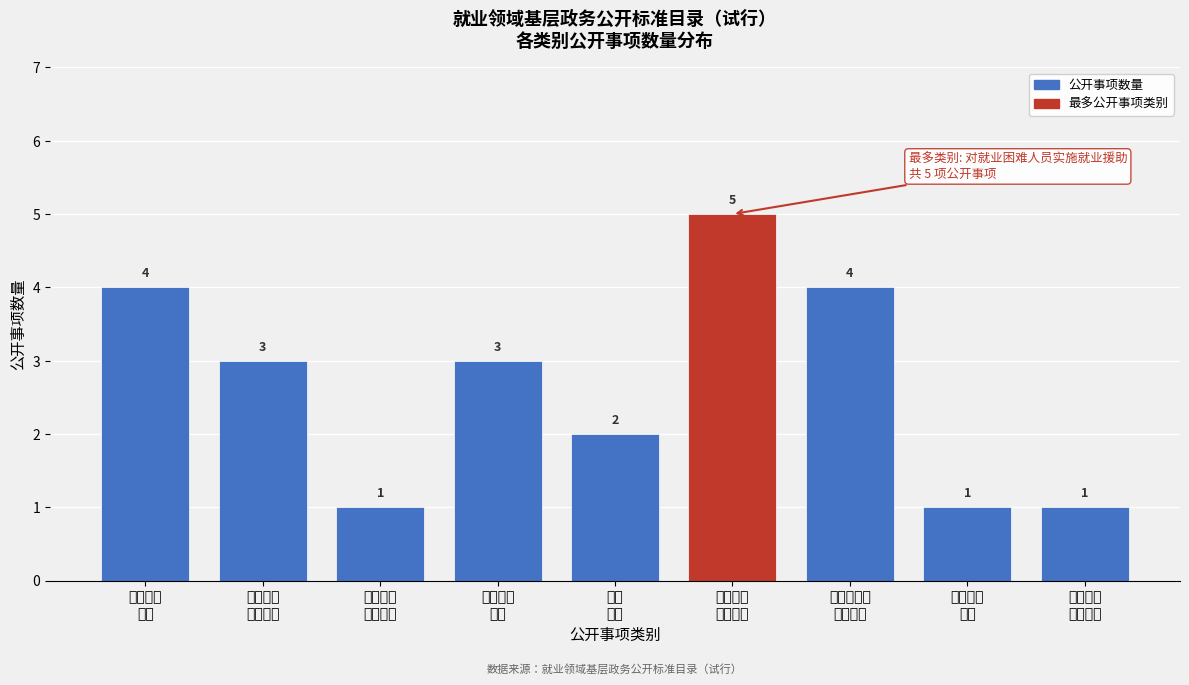

Reading left to right, extract all data points from this chart.

4	3	1	3	2	5	4	1	1